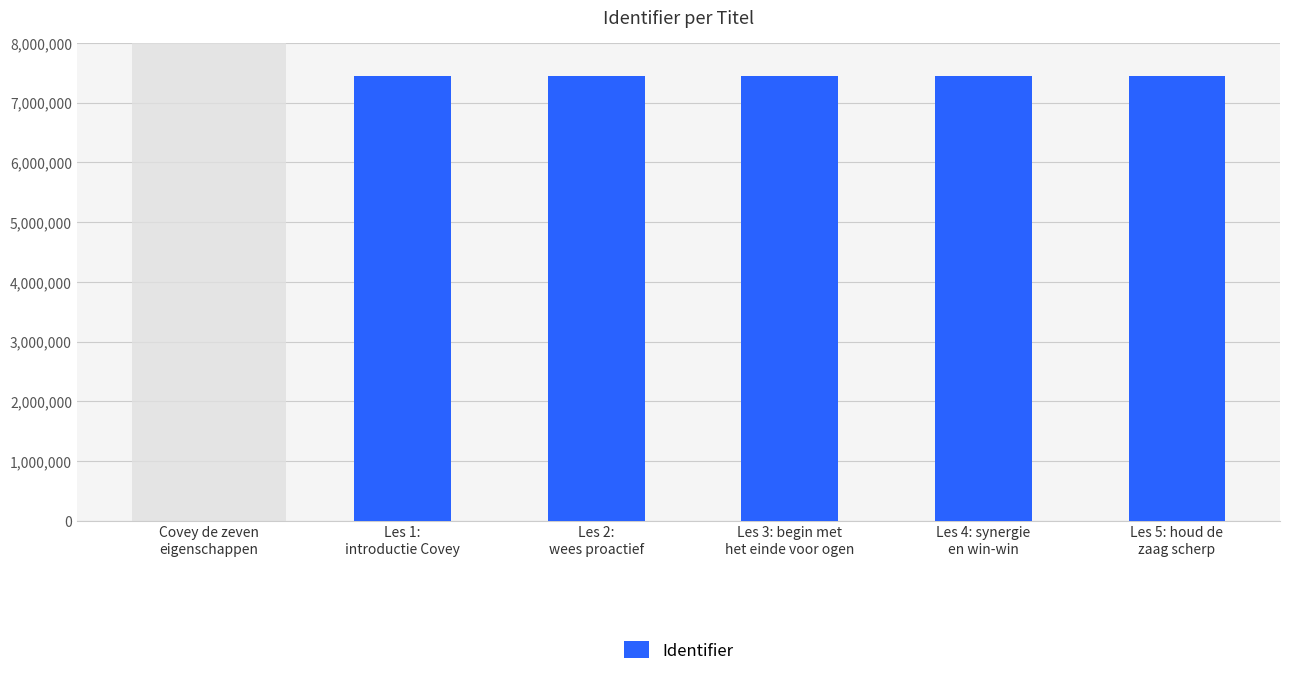

Reading left to right, what are all the values shown in this chart?

Covey de zeven
eigenschappen=0	Les 1:
introductie Covey=7443997	Les 2:
wees proactief=7444000	Les 3: begin met
het einde voor ogen=7444008	Les 4: synergie
en win-win=7444011	Les 5: houd de
zaag scherp=7444014